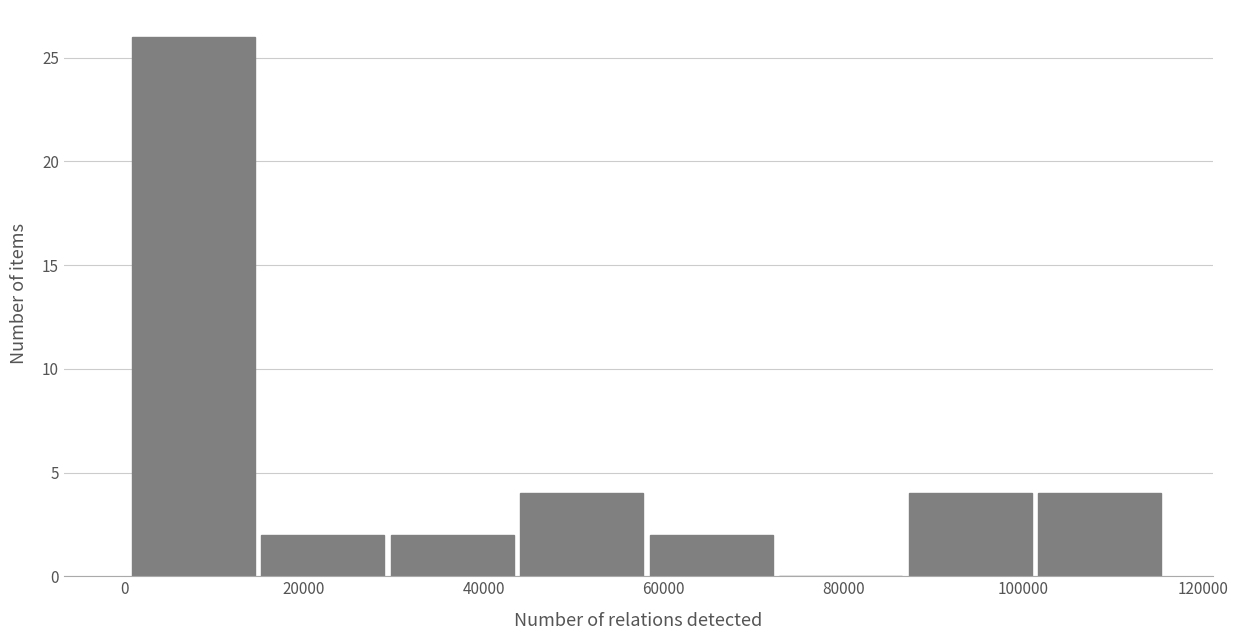

Reading left to right, list every bar in this chart as the range it spans on the x-axis followed by its height. Neither the bar edges nor the heights are printed on the chart, so give them approximately, as read against the axes.

0 to 14000: 26
14000 to 30000: 2
30000 to 44000: 2
44000 to 58000: 4
58000 to 72000: 2
72000 to 86000: 0
86000 to 102000: 4
102000 to 116000: 4